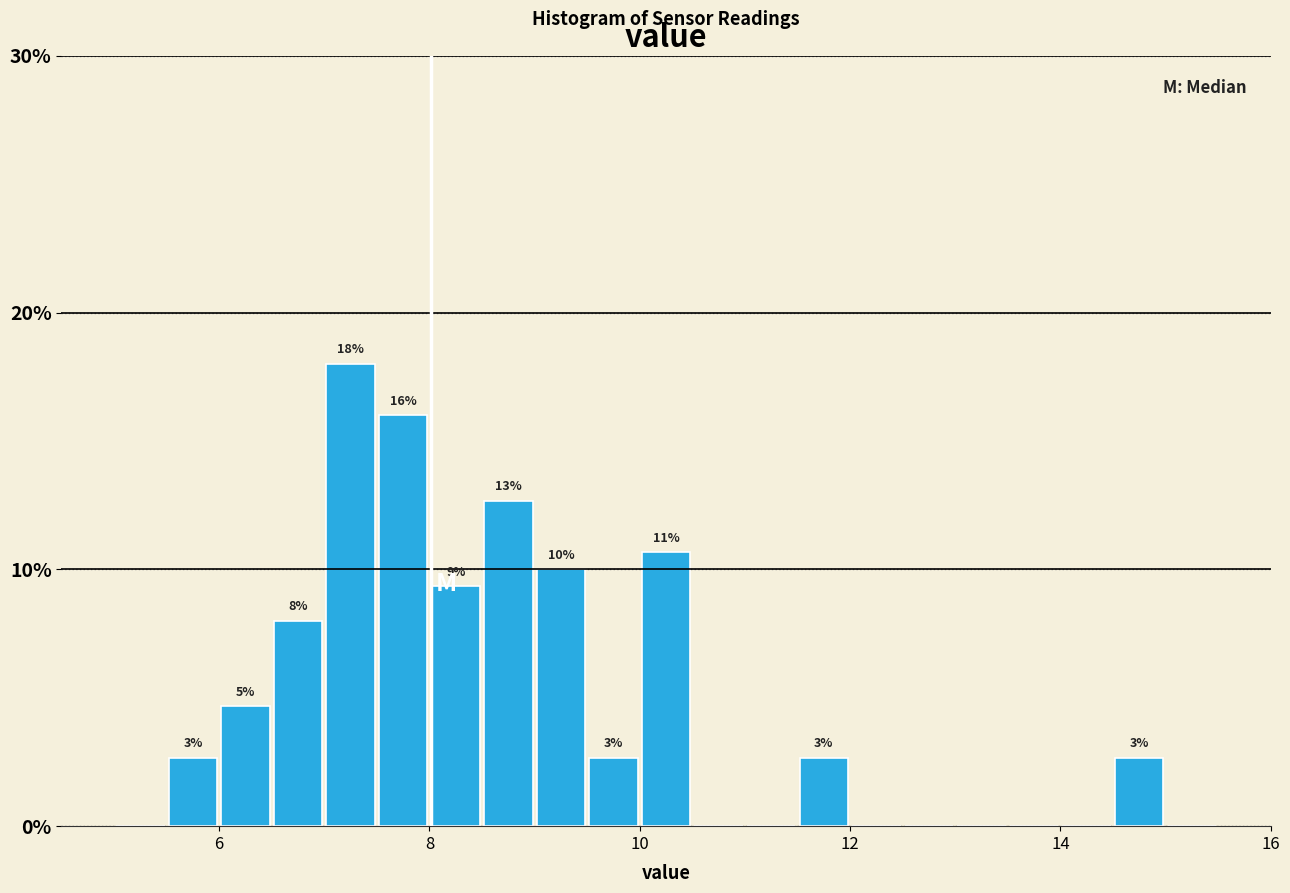

Read against the x-axis, roughly where is the centre of the tallest bar?

7.2